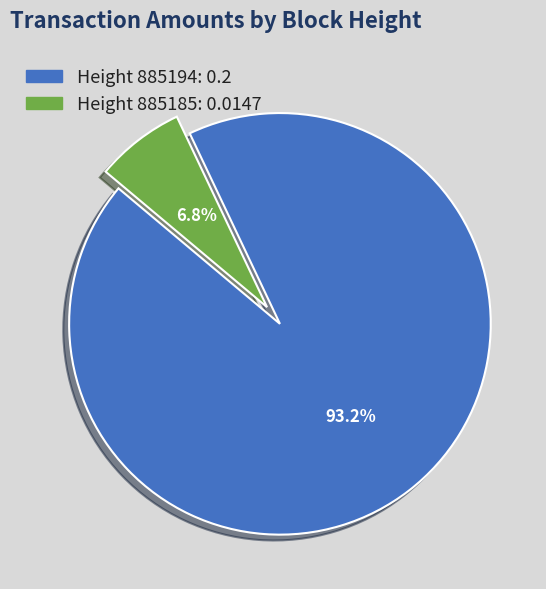

Count the number of slices in the pie.

2